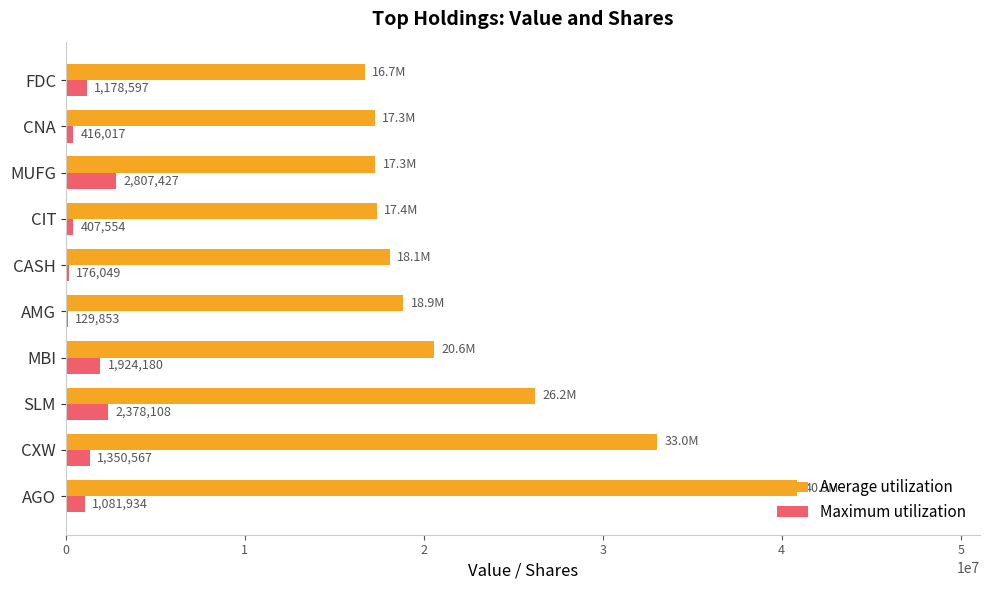

Which category has the highest value in the Maximum utilization series?

MUFG